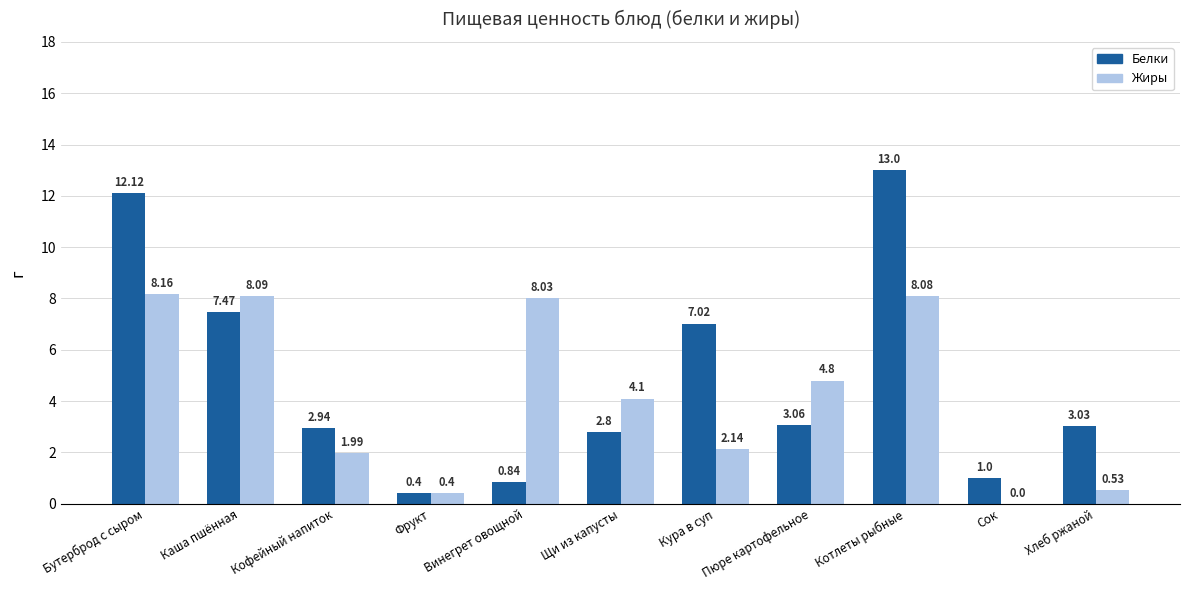

What is the difference between the Жиры values at Винегрет овощной and Хлеб ржаной?

7.5